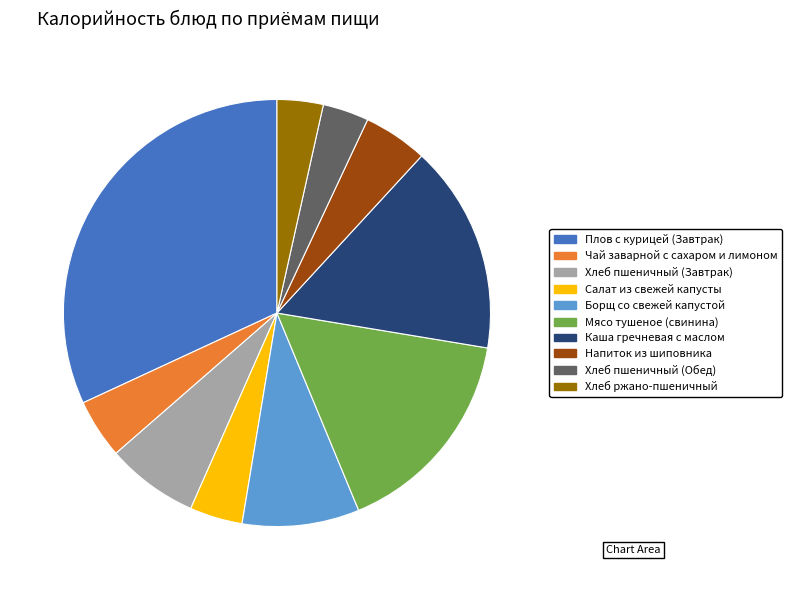

Which slice is the largest?

Плов с курицей (Завтрак)